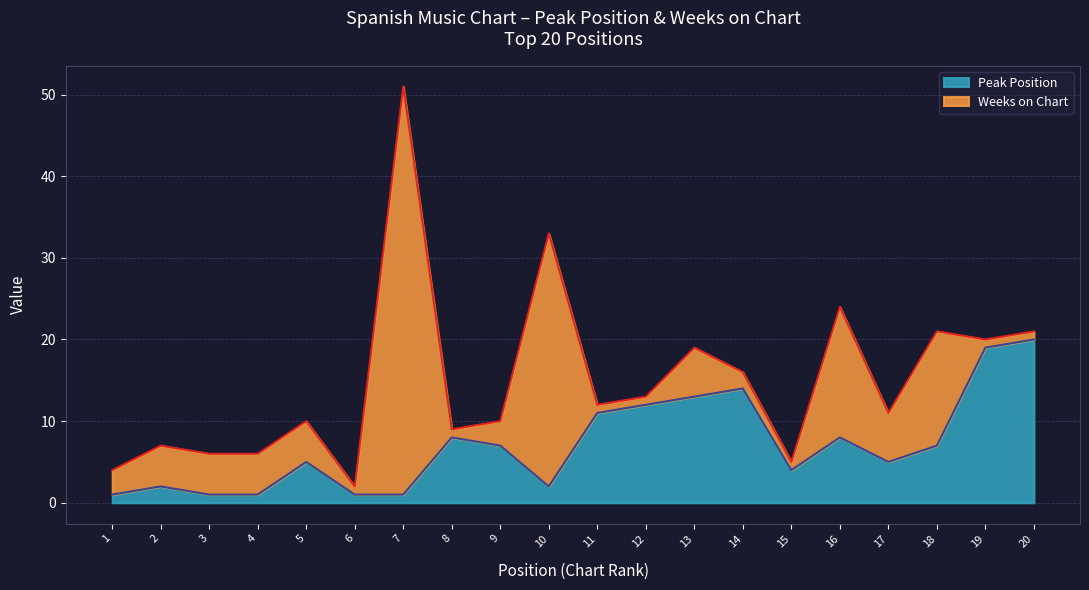

Does the chart have visible grid lines?

Yes